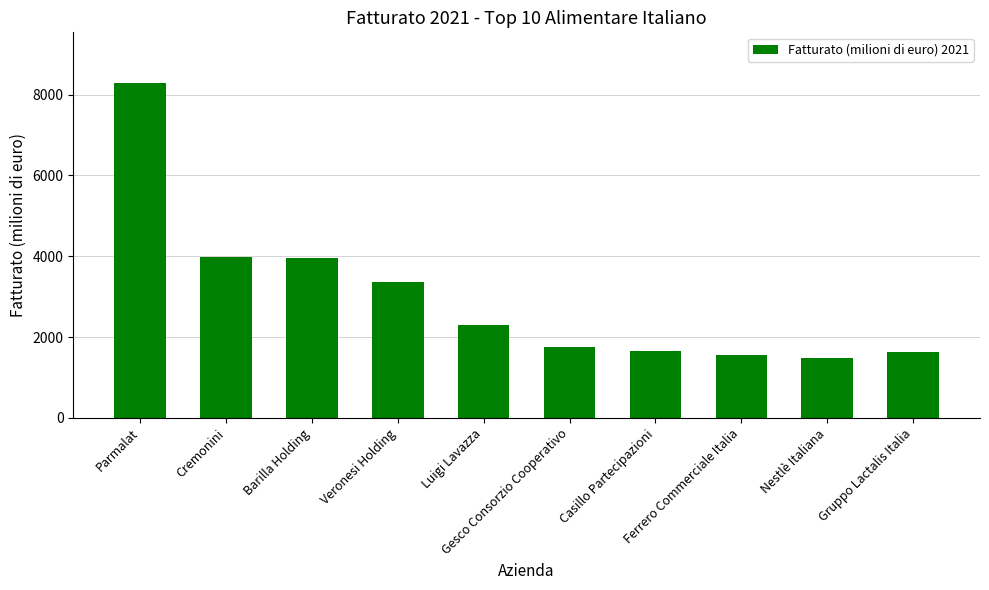

Which category has the highest value across all series?

Parmalat